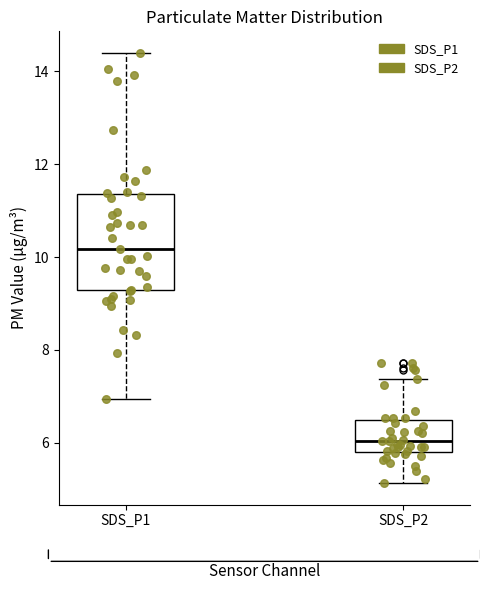

Which box is the tallest, from its lower edge to its upper edge?

SDS_P1